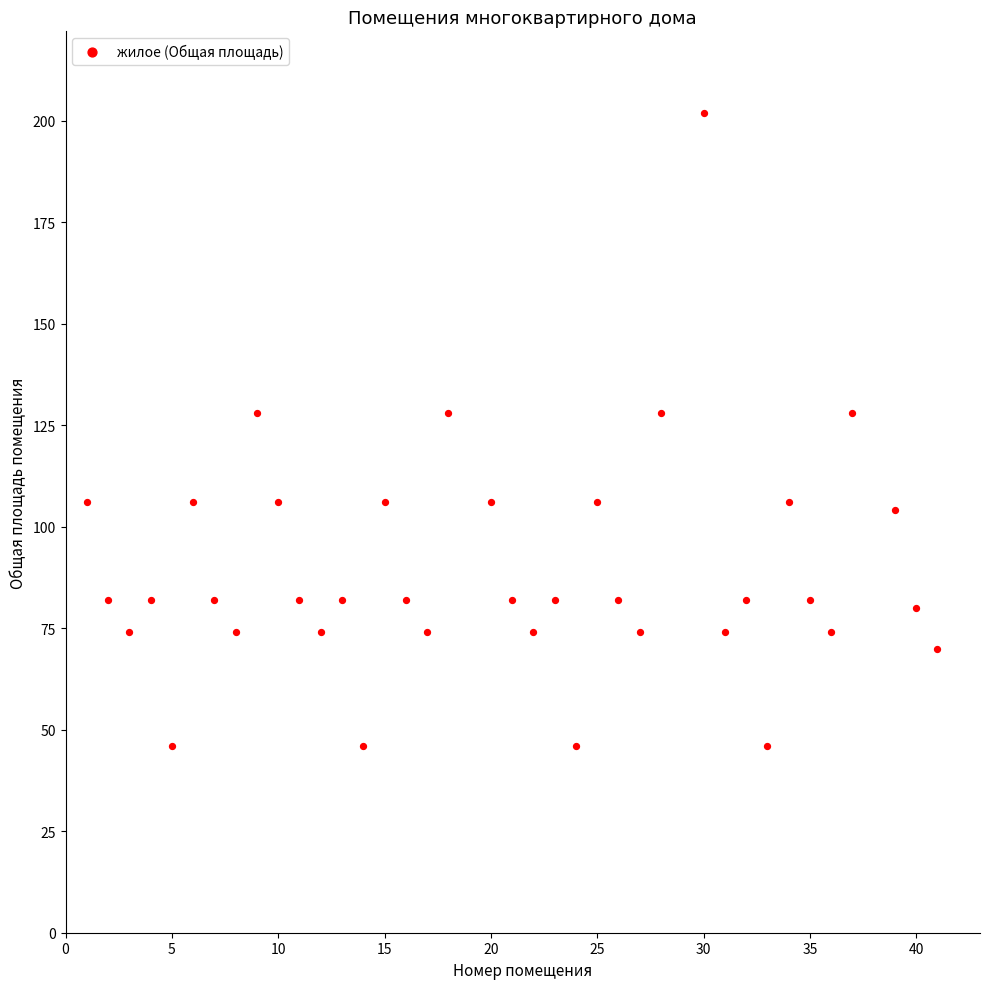

What is the range of Y values (max minus min)?

156